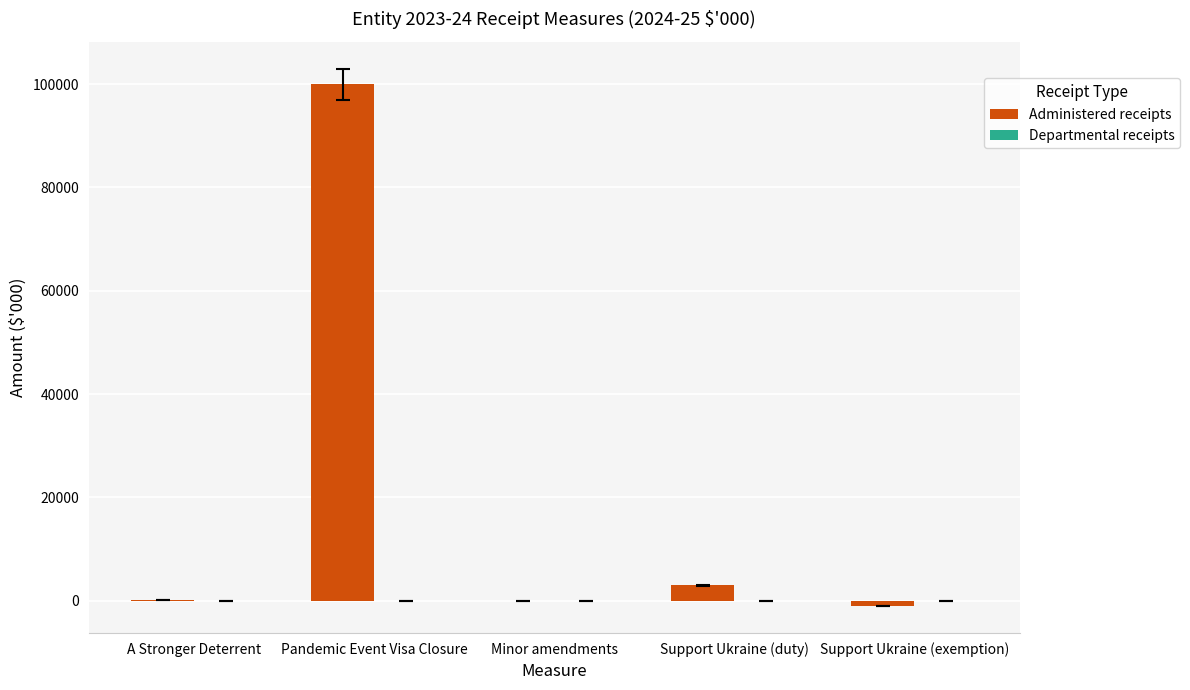

How many distinct data groups are displayed?

1